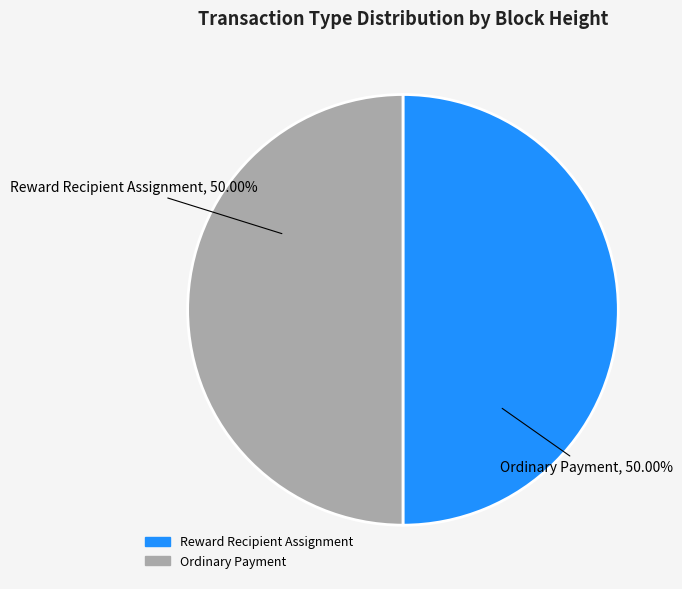

Combined, do Ordinary Payment and Reward Recipient Assignment account for over 50%?

Yes